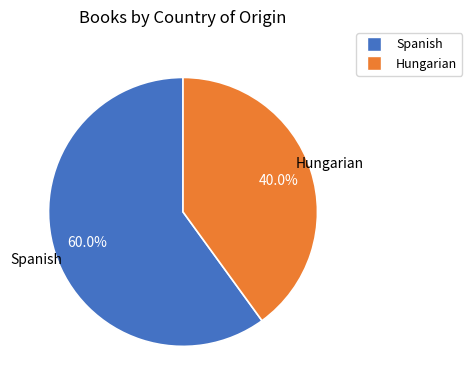

Rank the categories by value from highest to lowest.

Spanish, Hungarian